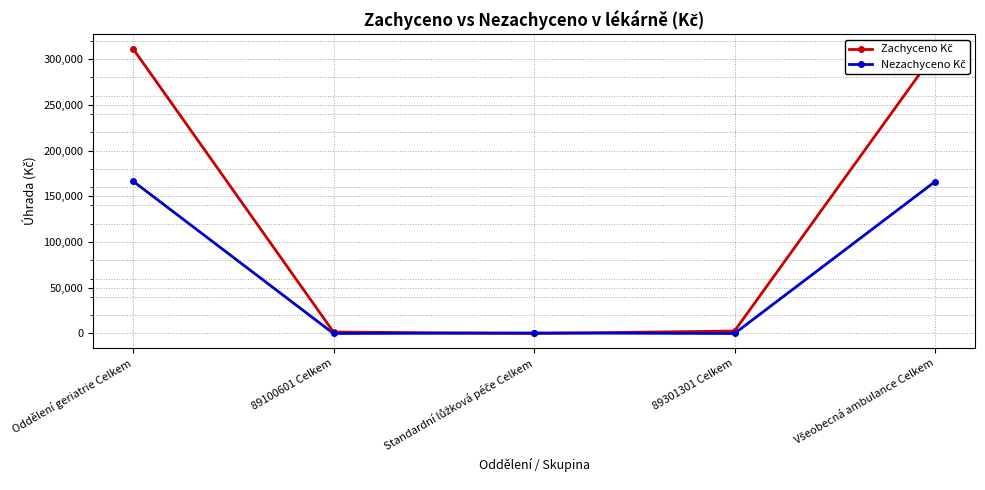

What is the maximum value shown in the chart?

311379.6